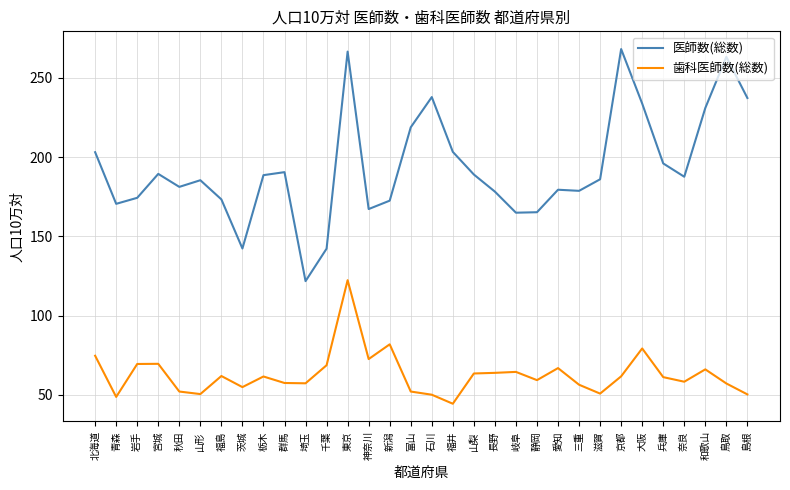

The value of 歯科医師数(総数) at 栃木 is 110.2. True or false?

False